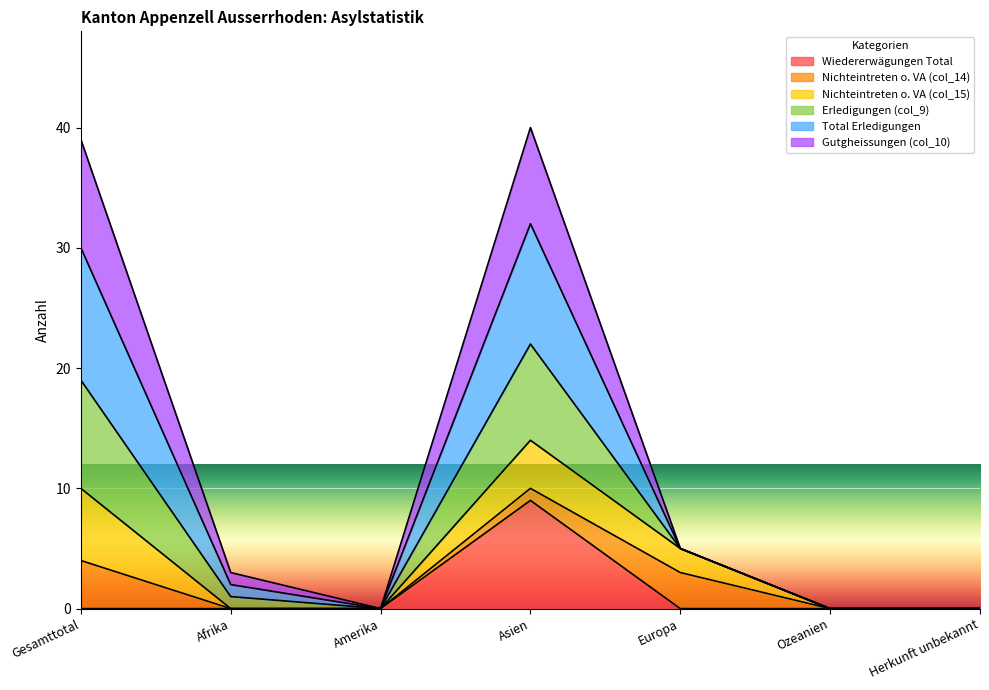

What is the sum of all Wiedererwägungen Total values?

9